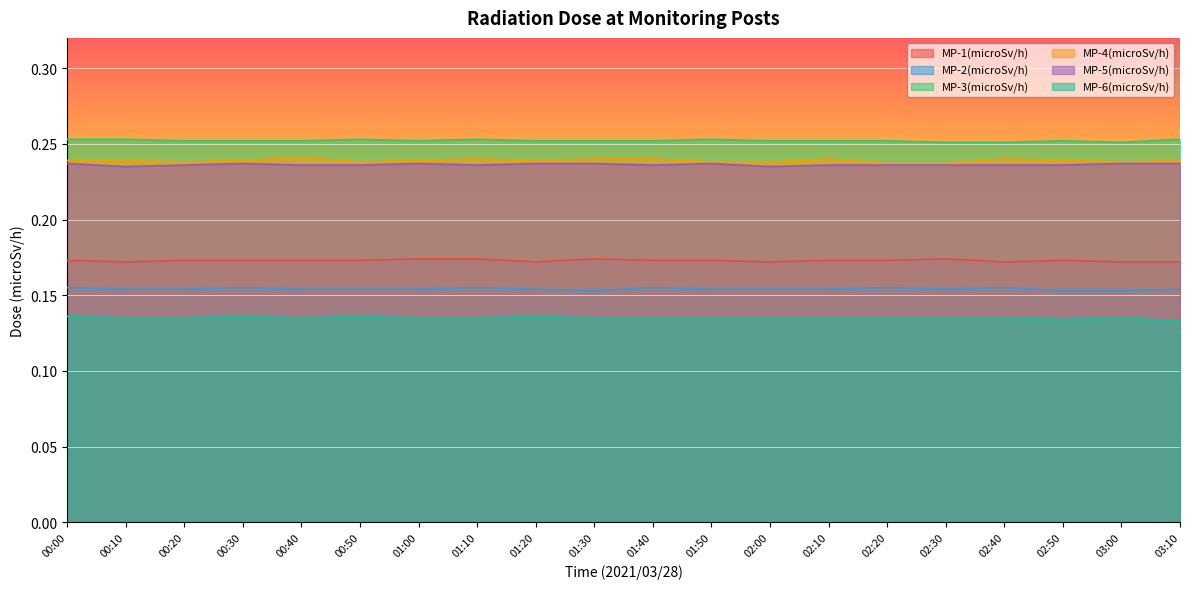

Where is MP-3(microSv/h) nearest to the value 0?

02:30